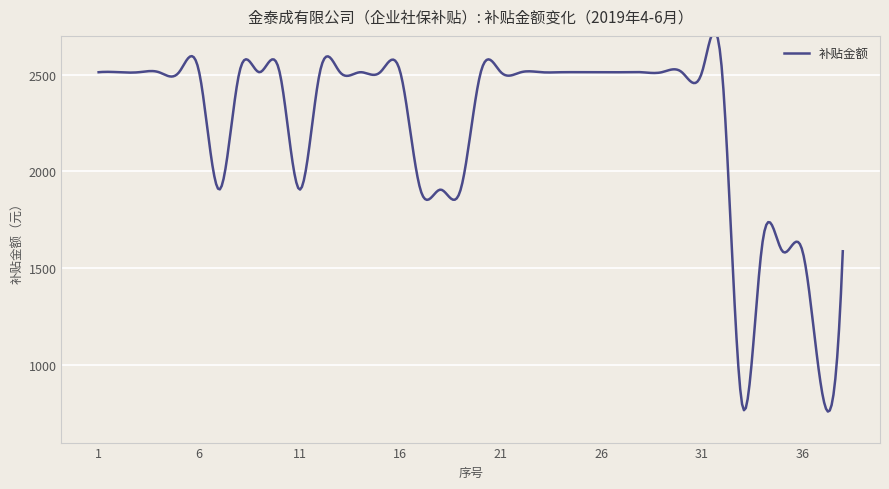

The value at 38 is 1587.9. True or false?

True